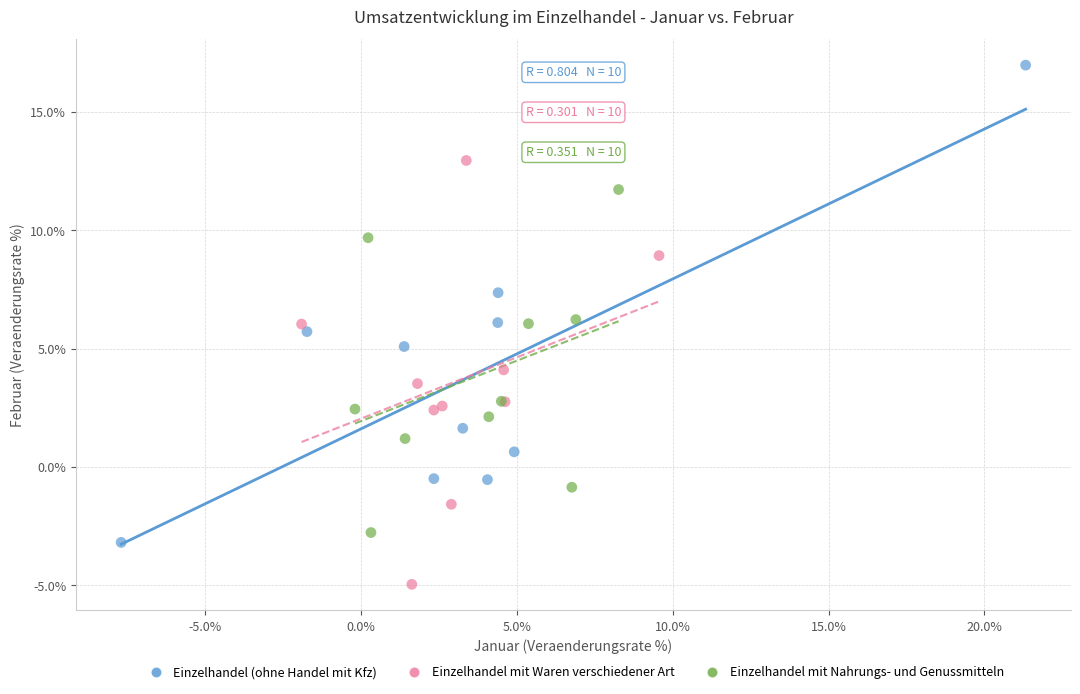

Which series contains the lowest Y value?

Einzelhandel mit Waren verschiedener Art